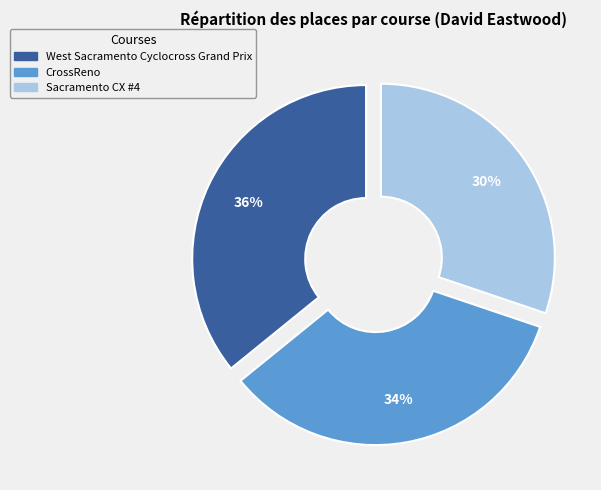

What is the ratio of the value at CrossReno to the value at Sacramento CX #4?

1.1